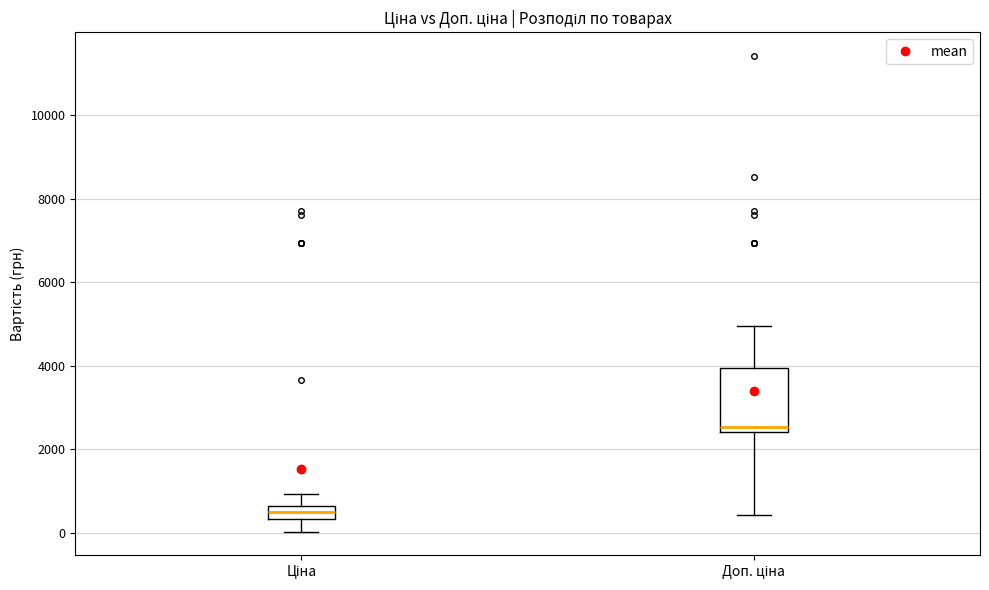

Reading left to right, transcribe this box plot: for each box, give where its median line is, the range the box spans, and where its two whiskers end, as read against the y-axis. The values are not printed on the chart, so give them approximately, as read against the axis.

Ціна: median 600 (inside the box), box 400 to 600, whiskers 0 to 1000
Доп. ціна: median 2600, box 2400 to 4000, whiskers 400 to 5000